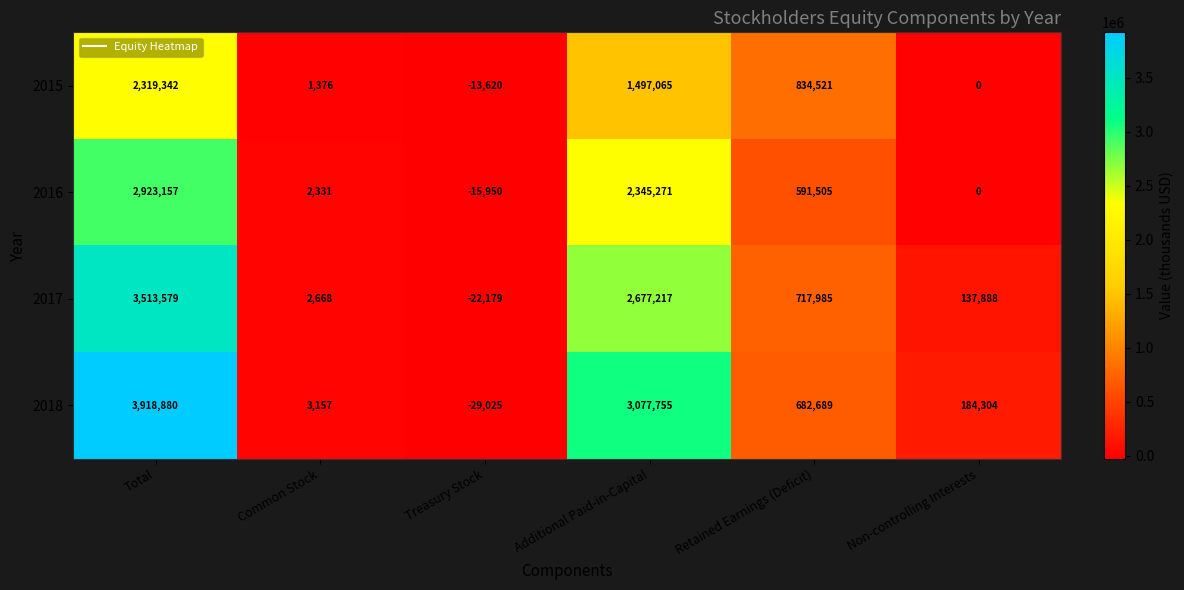

Reading right to left, what are all the values shown in this chart?

2015: 0	834521	1497065	-13620	1376	2319342
2016: 0	591505	2345271	-15950	2331	2923157
2017: 137888	717985	2677217	-22179	2668	3513579
2018: 184304	682689	3077755	-29025	3157	3918880